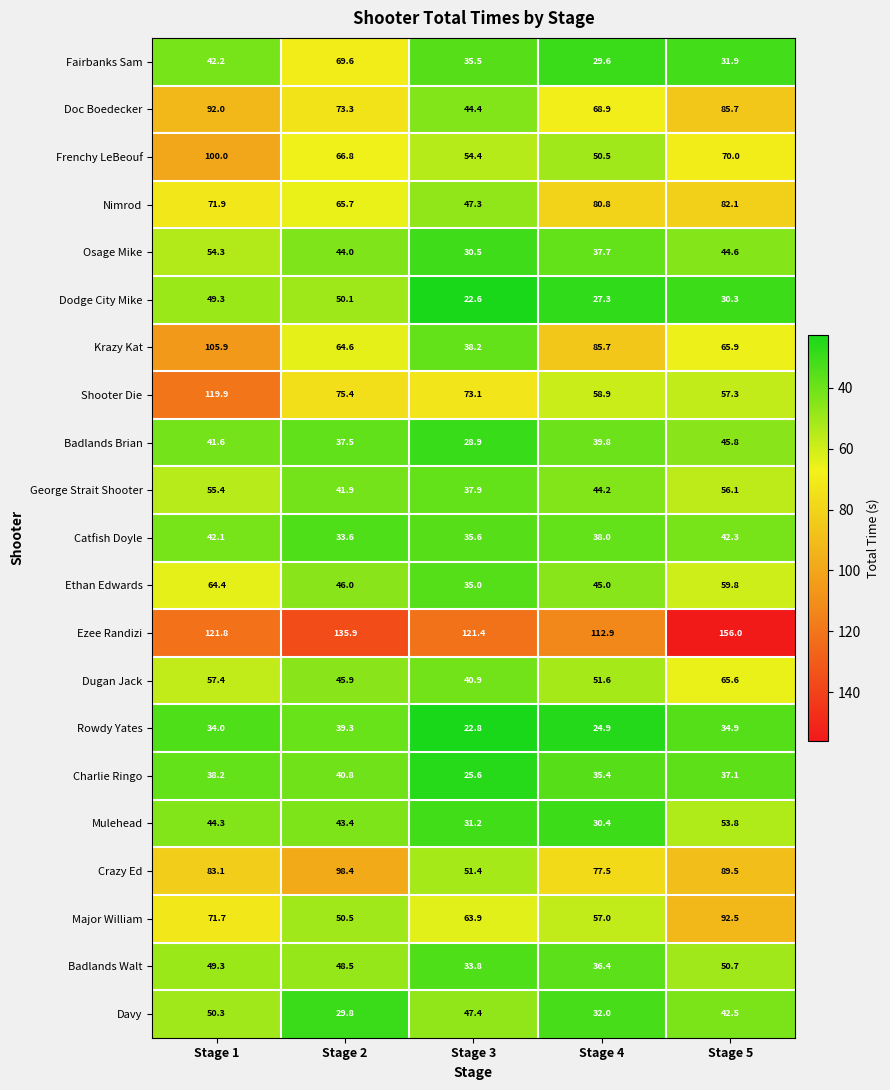

At how many categories does at least one series exceed 63?

5